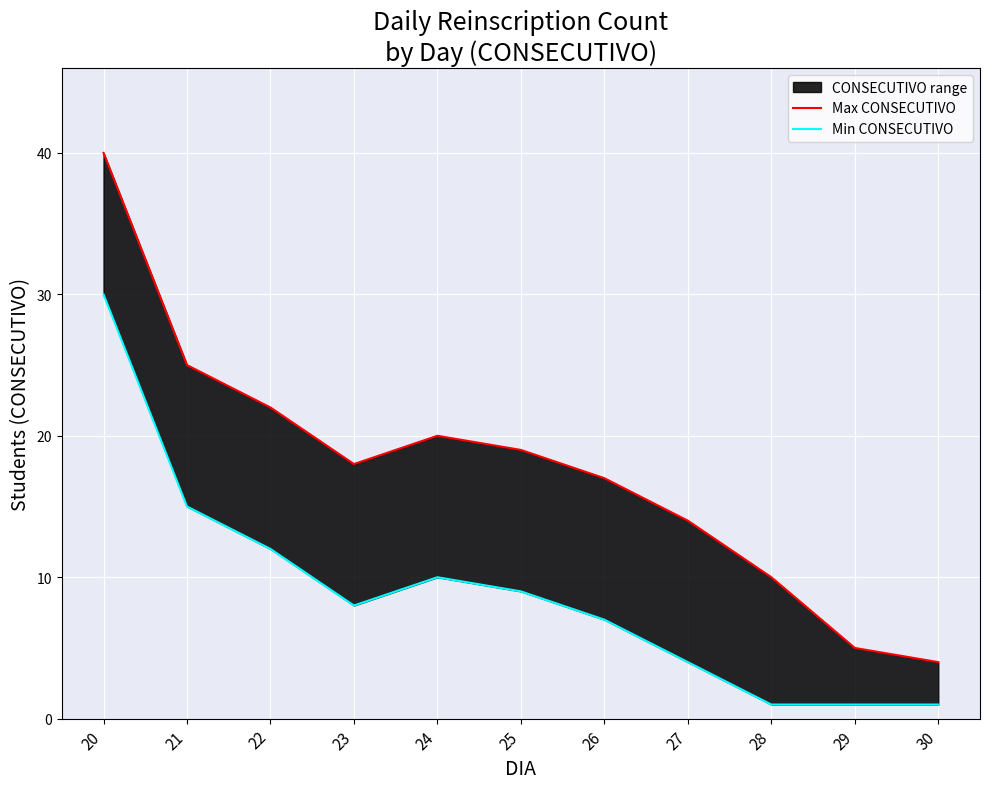

At which category does Max CONSECUTIVO reach its first local peak?

24